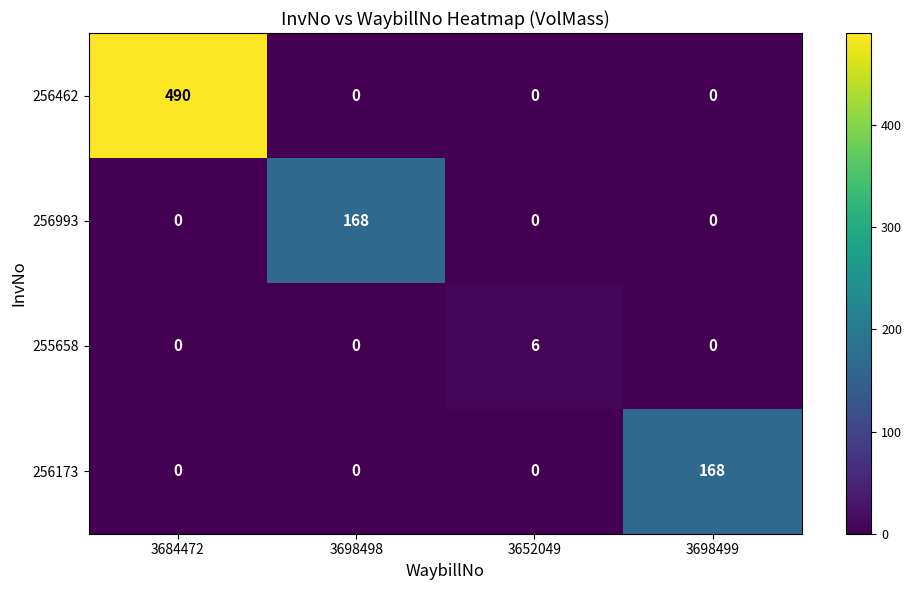

What is the maximum value shown in the chart?

490